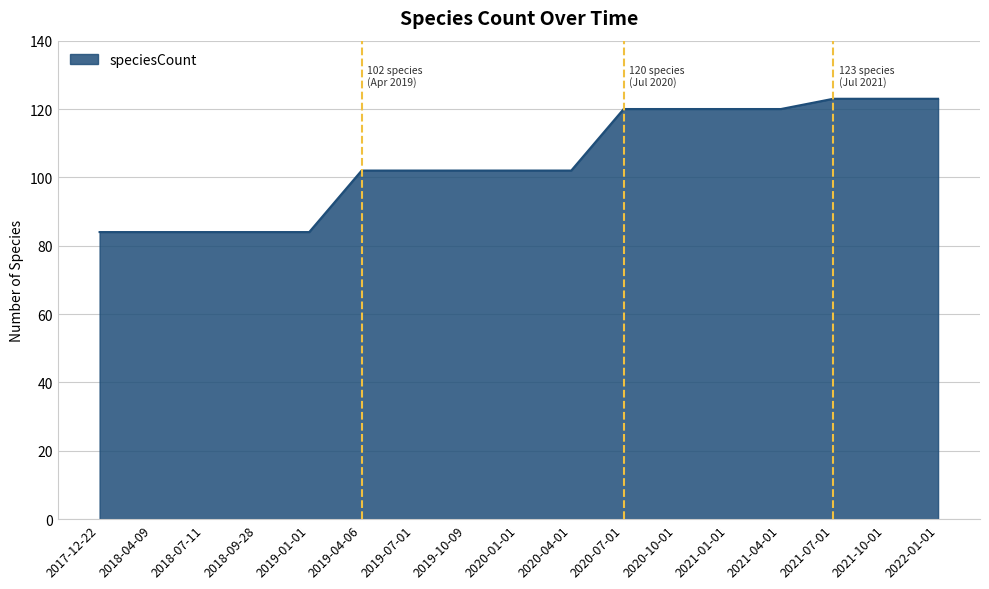

What is the difference between the maximum and minimum values?

39